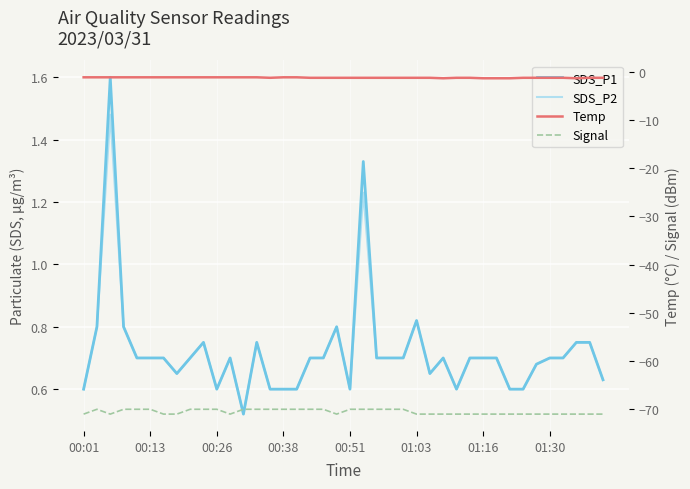

What is the difference between the Temp values at 31 and 18?

0.1